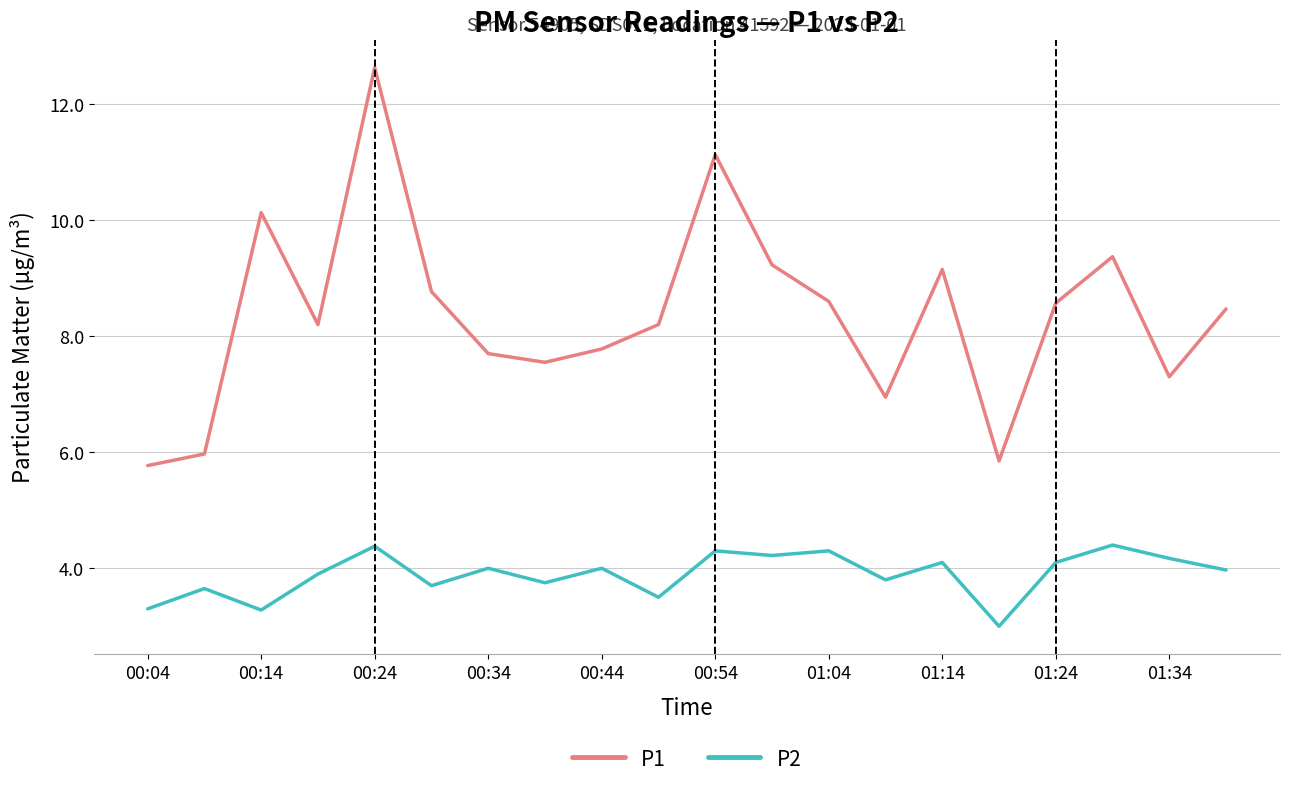

How many lines are shown in the chart?

2